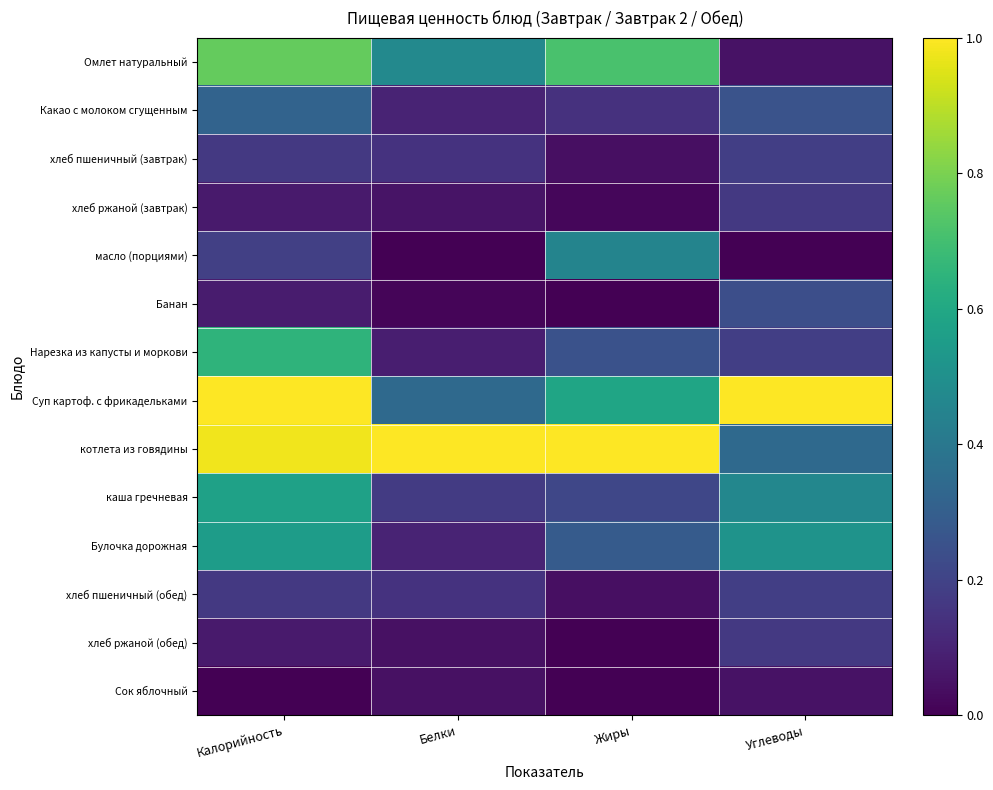

Which series changed the most between Белки and Жиры?

масло (порциями)